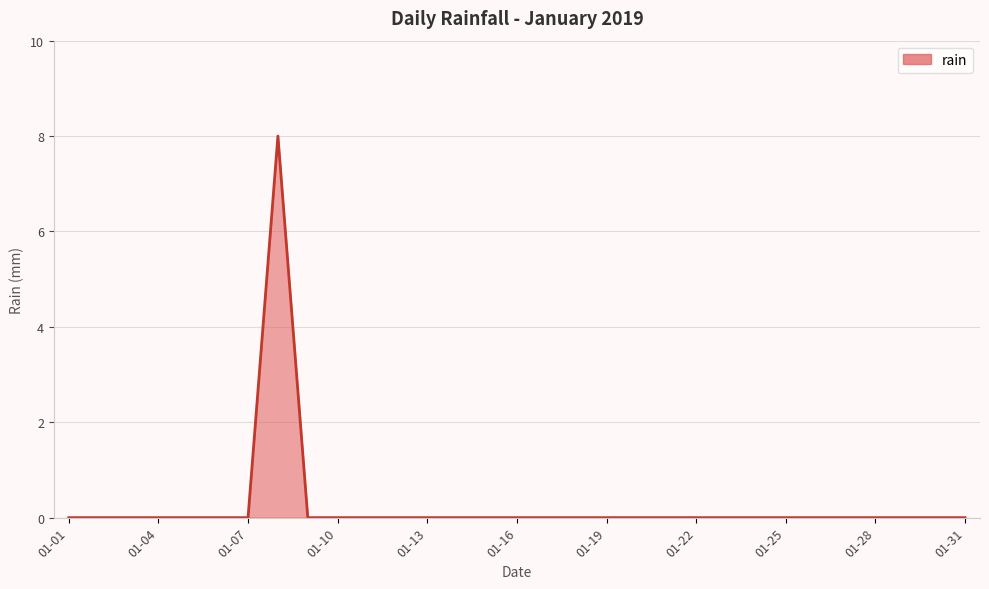

What is the difference between the maximum and minimum values?

8